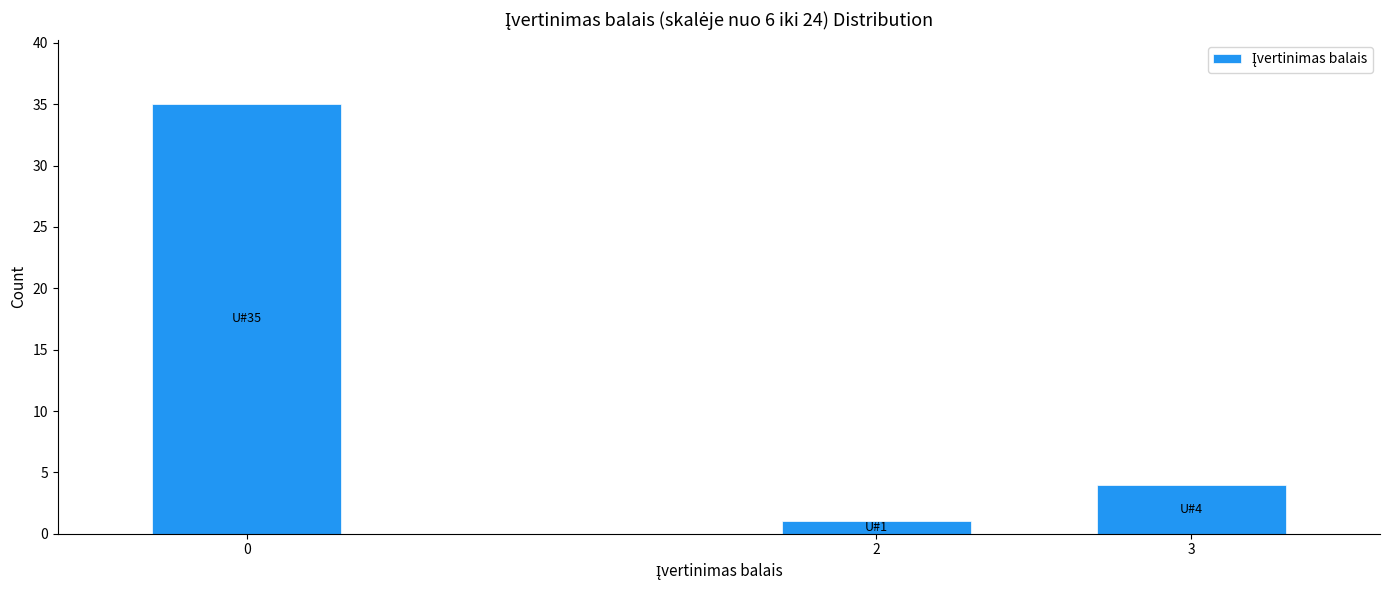

Reading left to right, list all the values displayed in this chart.

0=35	2=1	3=4